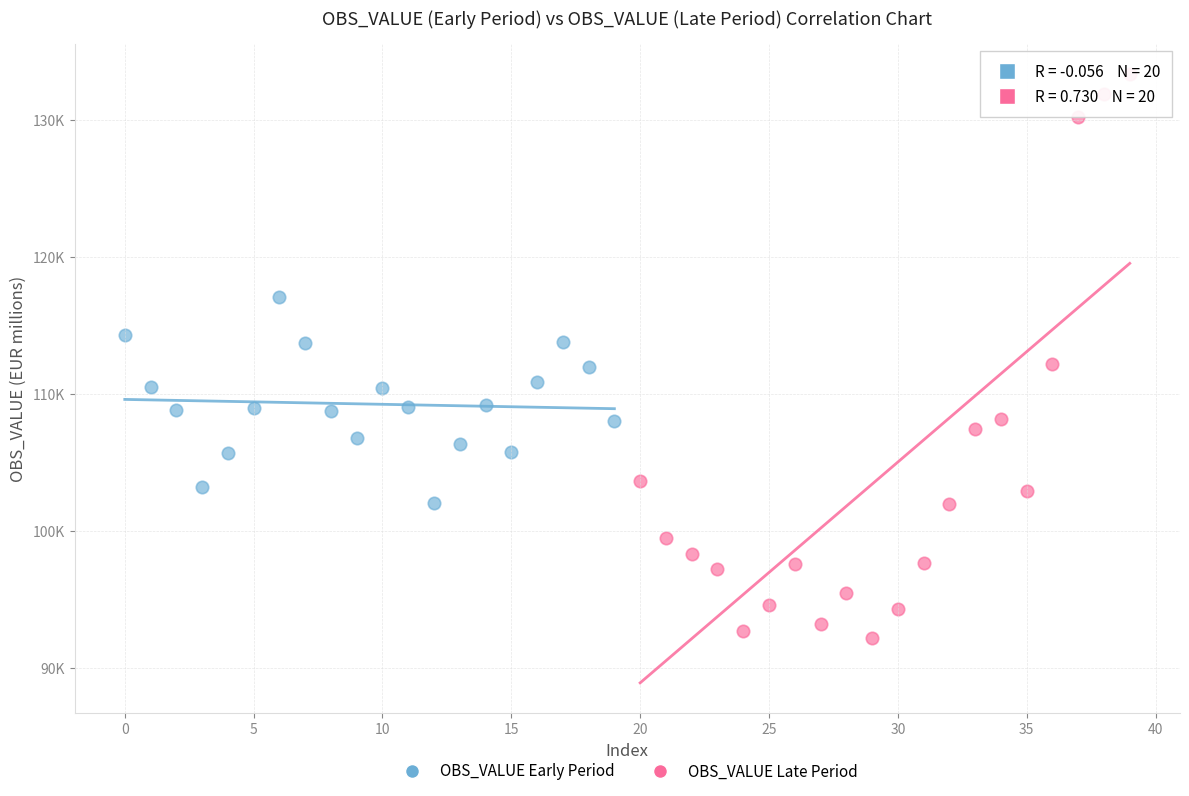

What are all the series names shown in the legend?

OBS_VALUE Early Period, OBS_VALUE Late Period